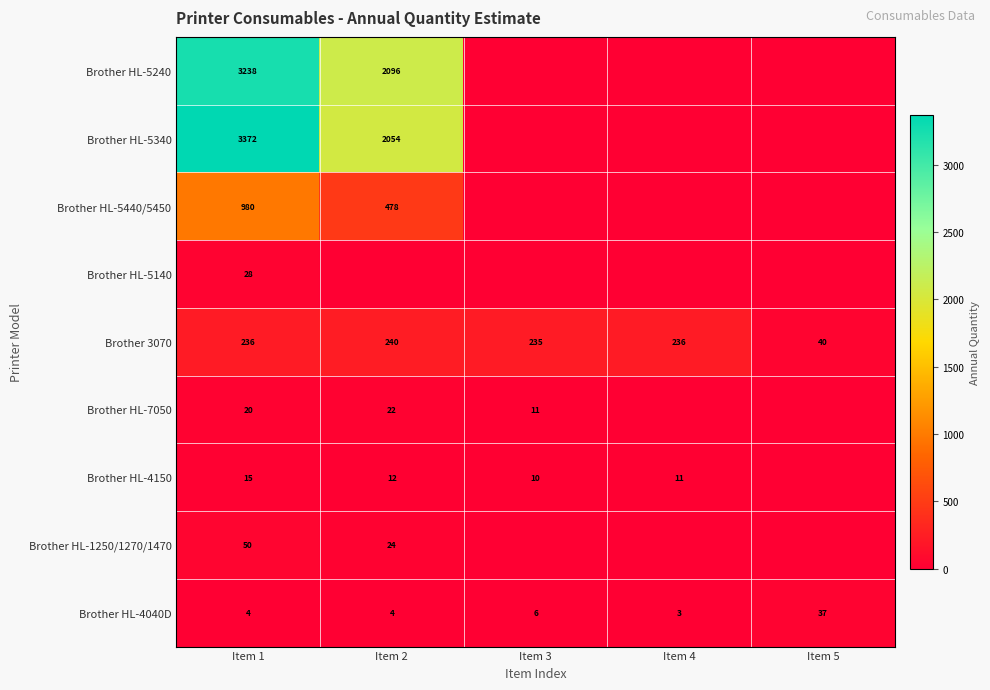

Read the Brother HL-4040D value at Item 5.

37